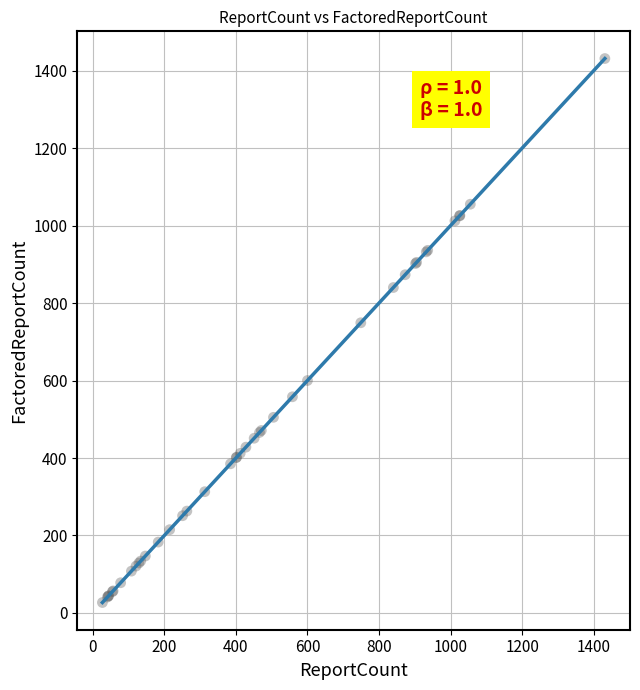

What Y value in the scatter plot is closest to 729?

749